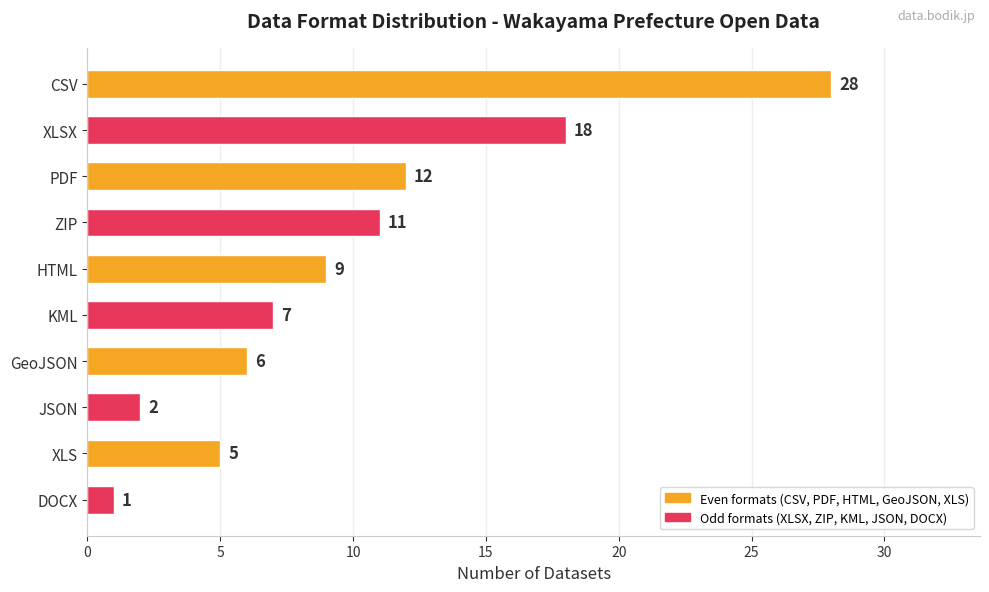

The value at XLSX is 32. True or false?

False